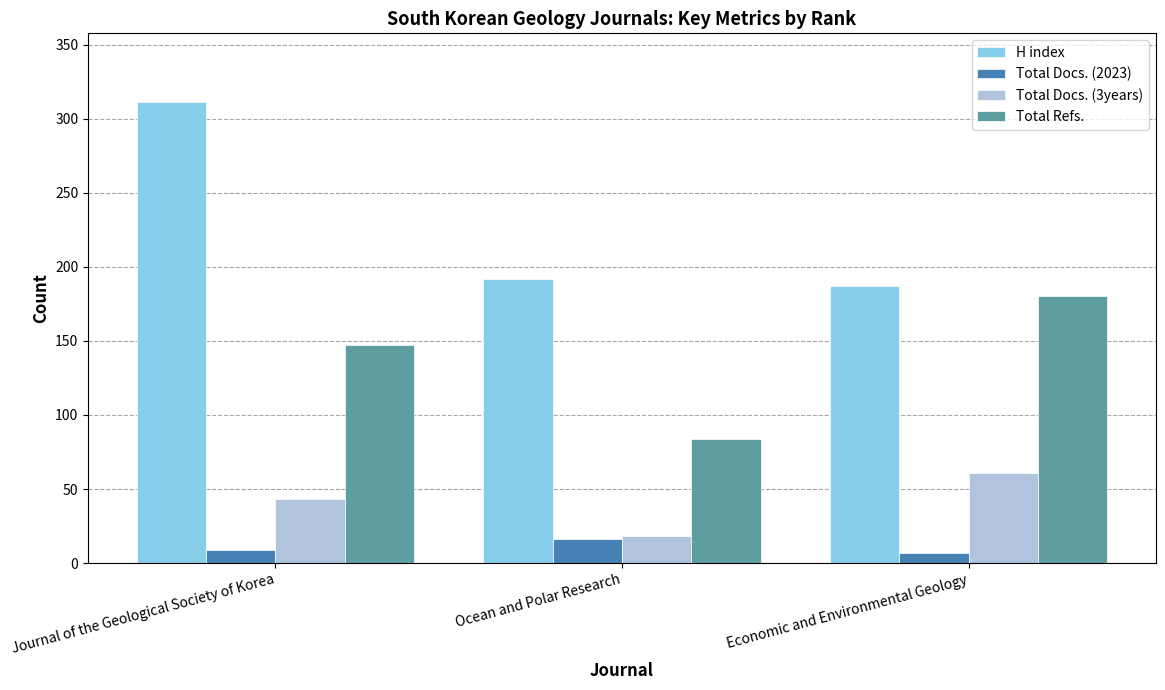

What is the value of the Total Refs. bar at the 3rd from the left?

180